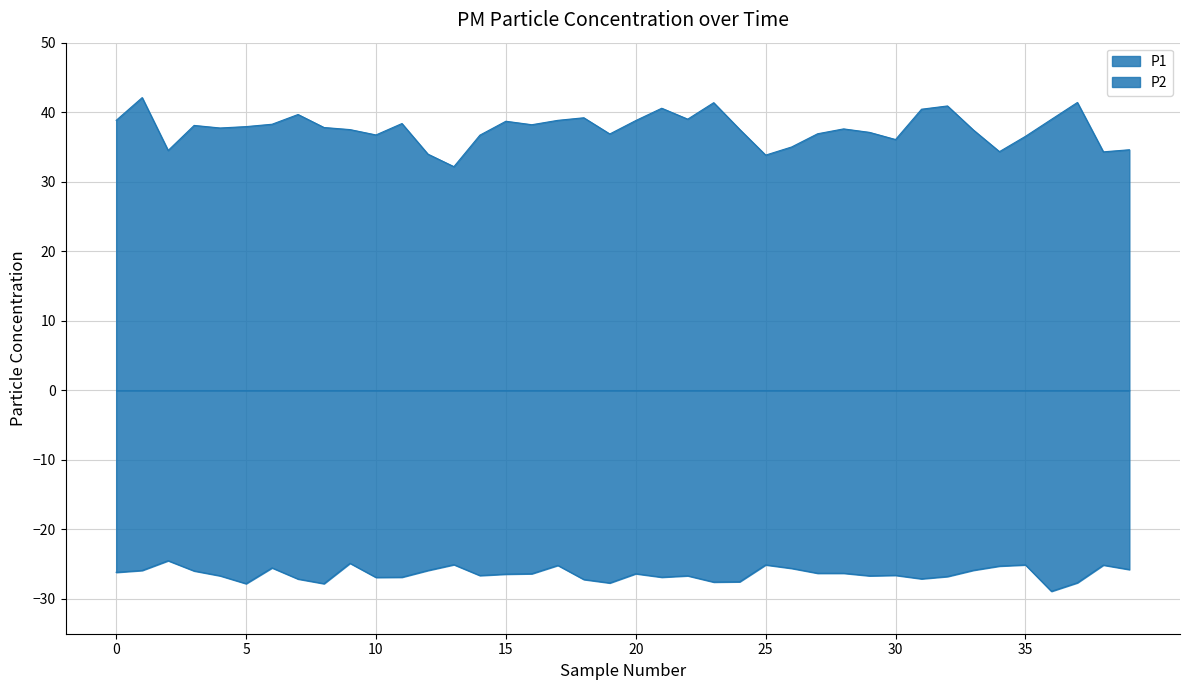

True or false: P1 has a value of 63.8 at 01:21.

False